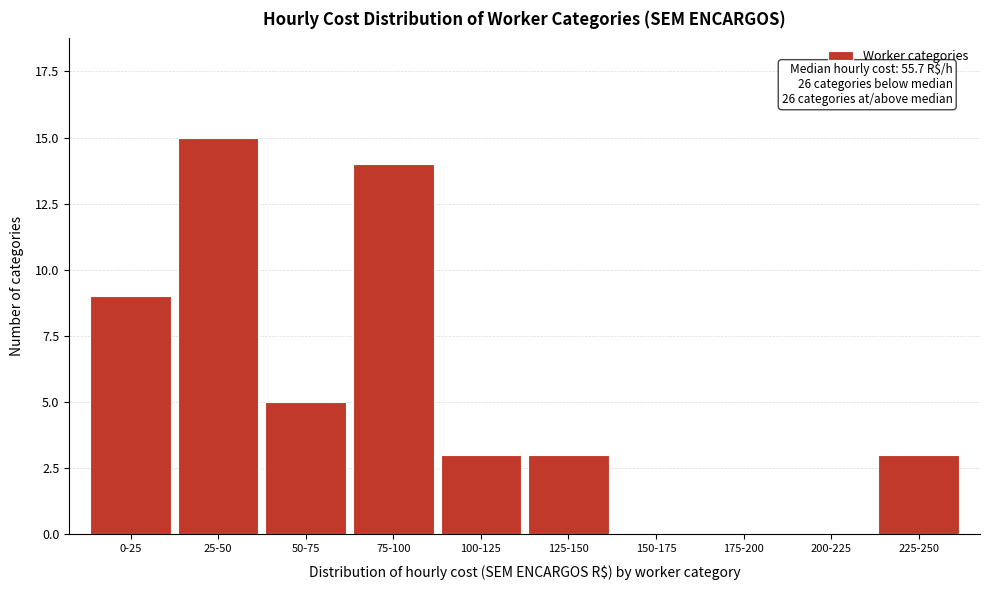

Reading right to left, what are all the values shown in this chart?

225-250=3	200-225=0	175-200=0	150-175=0	125-150=3	100-125=3	75-100=14	50-75=5	25-50=15	0-25=9